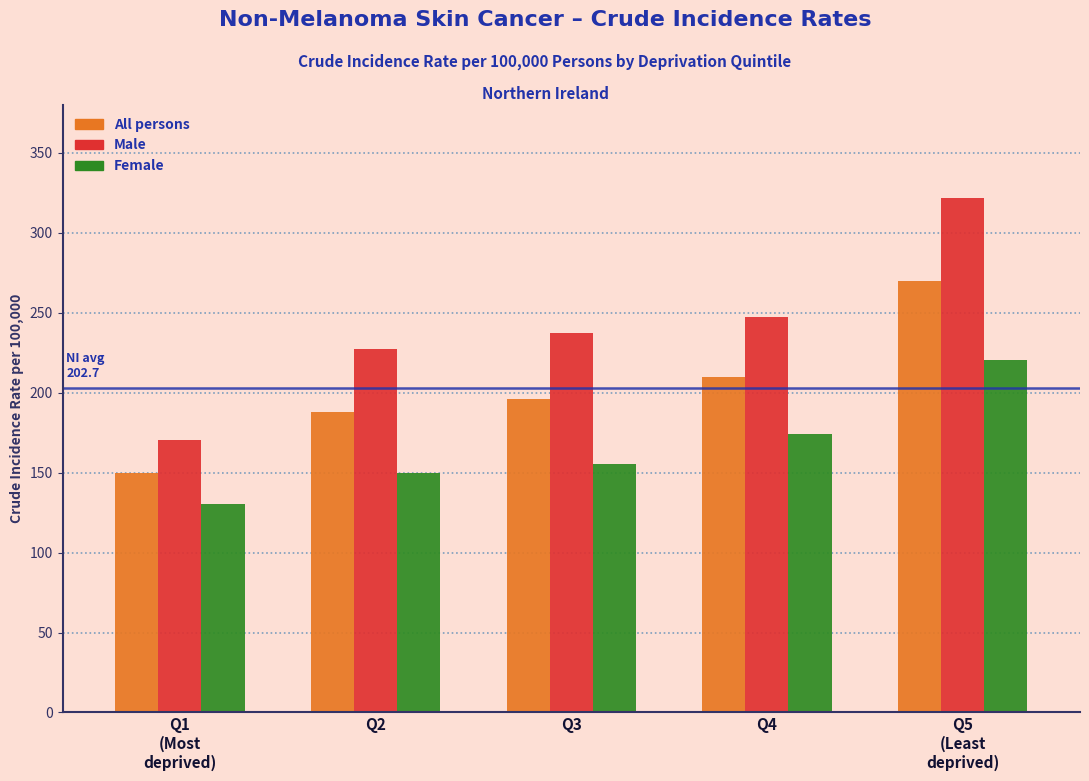

Reading left to right, extract all data points from this chart.

All persons: 149.8	187.9	195.8	210.1	269.9
Male: 170.6	227.3	237.2	247.1	321.7
Female: 130.1	149.5	155.2	173.9	220.4